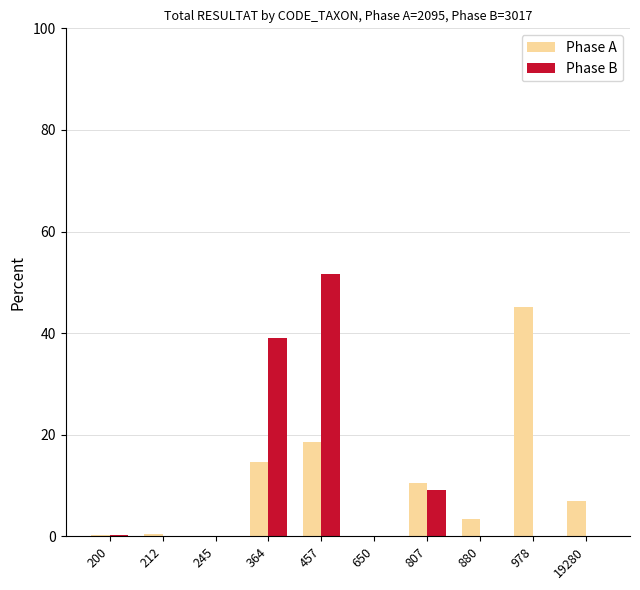

At which category does the chart reach its peak across all series?

457